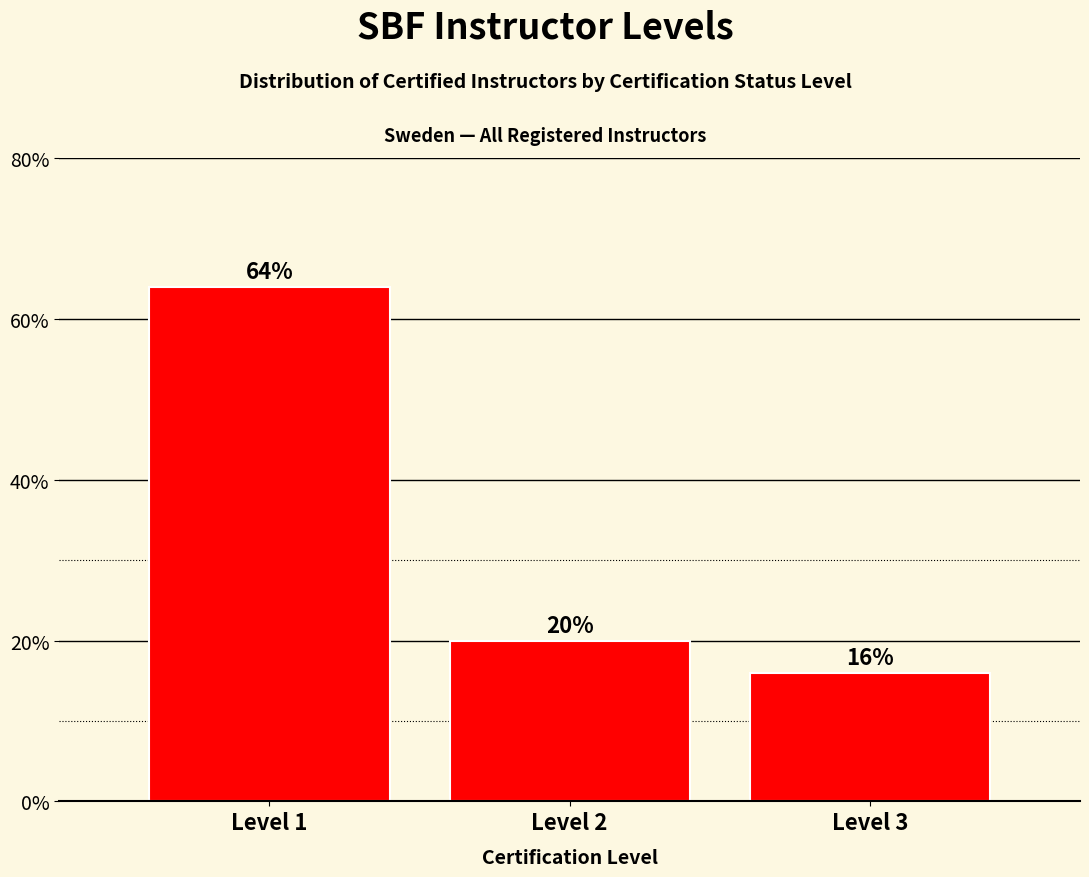

Reading left to right, list all the values displayed in this chart.

Level 1=64	Level 2=20	Level 3=16